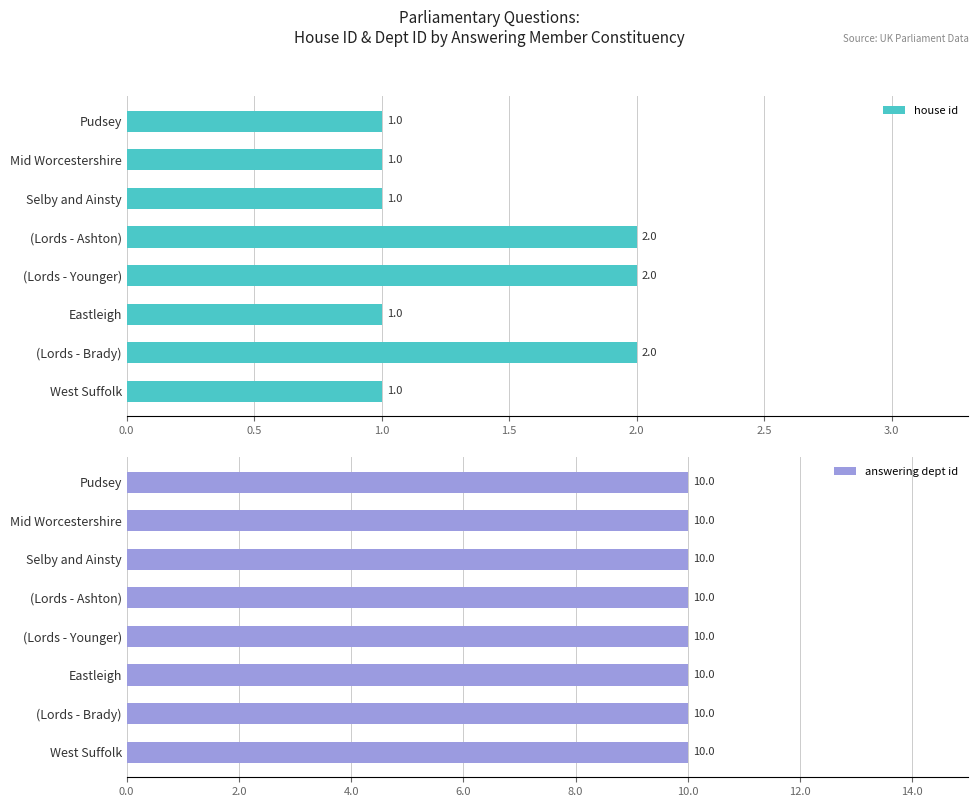

True or false: house id has a value of 2 at (Lords - Brady).

True